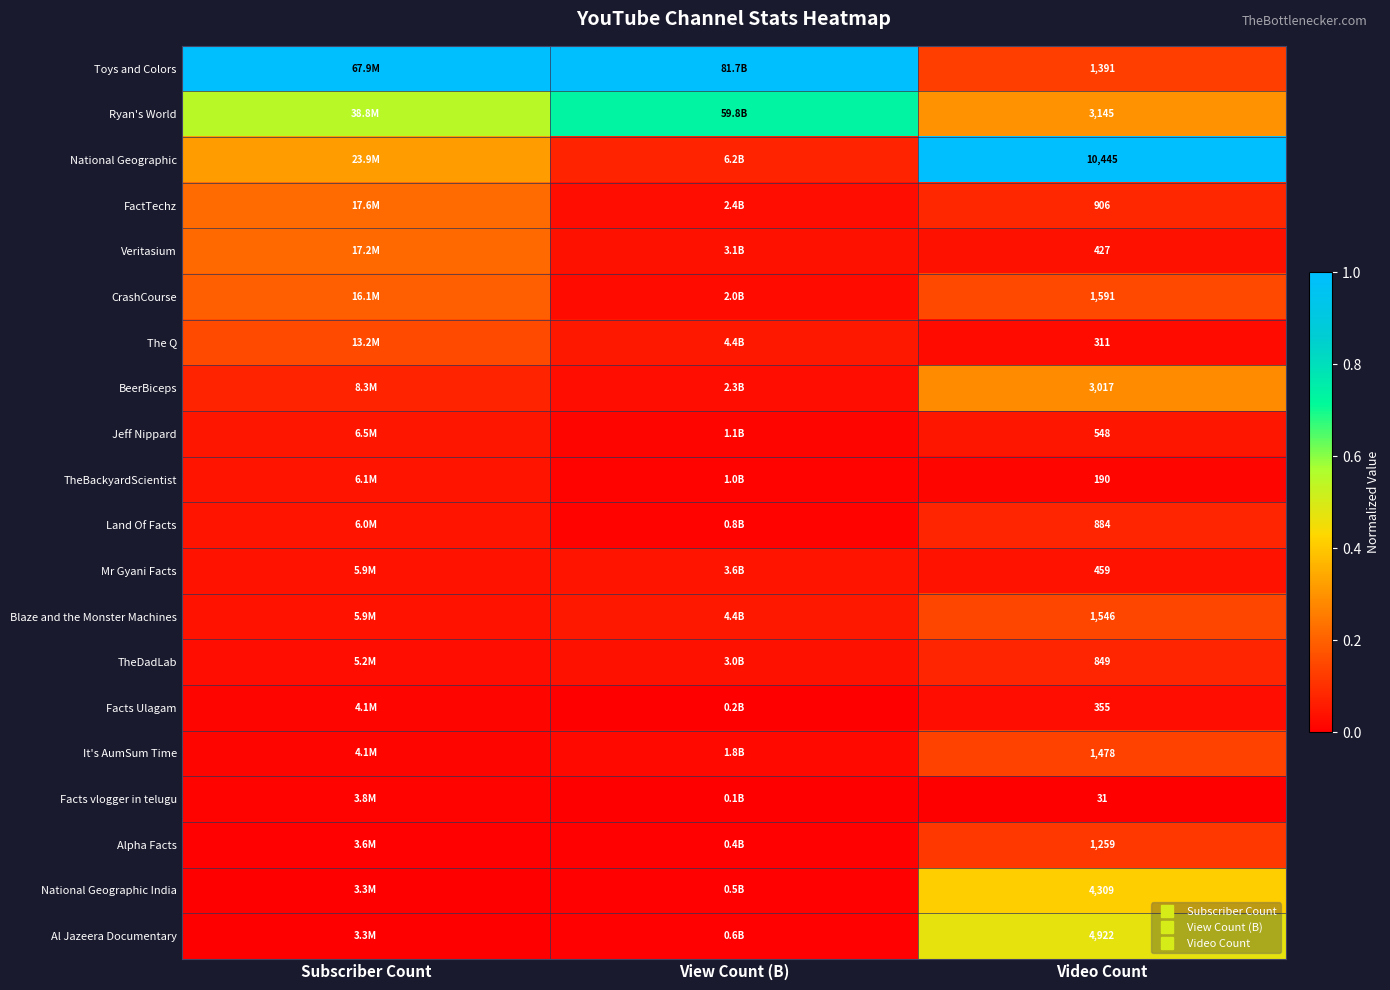

The Facts vlogger in telugu series shows 0.0 at Subscriber Count. True or false?

False